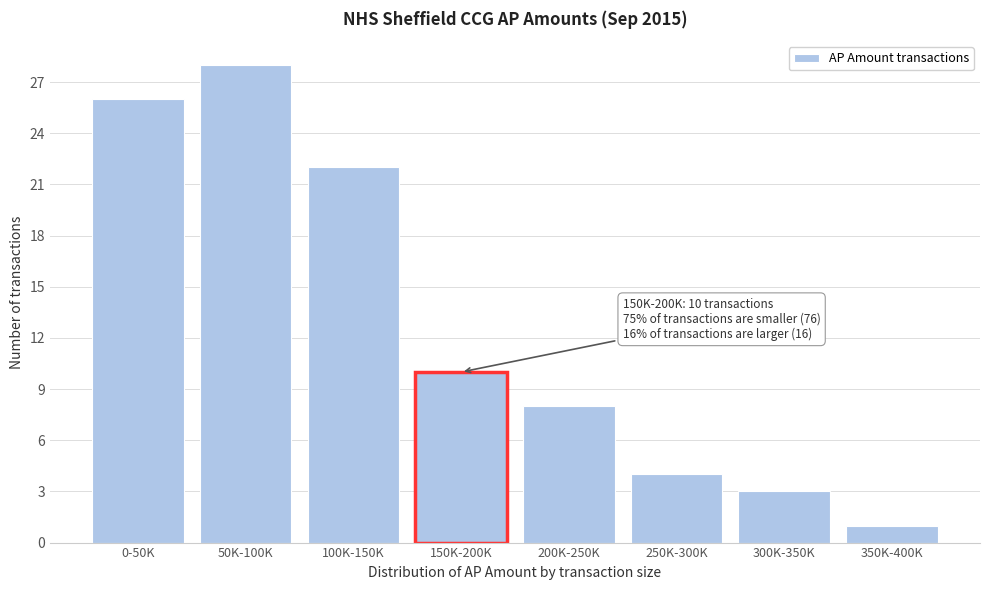

Reading left to right, list all the values displayed in this chart.

0-50K=26	50K-100K=28	100K-150K=22	150K-200K=10	200K-250K=8	250K-300K=4	300K-350K=3	350K-400K=1